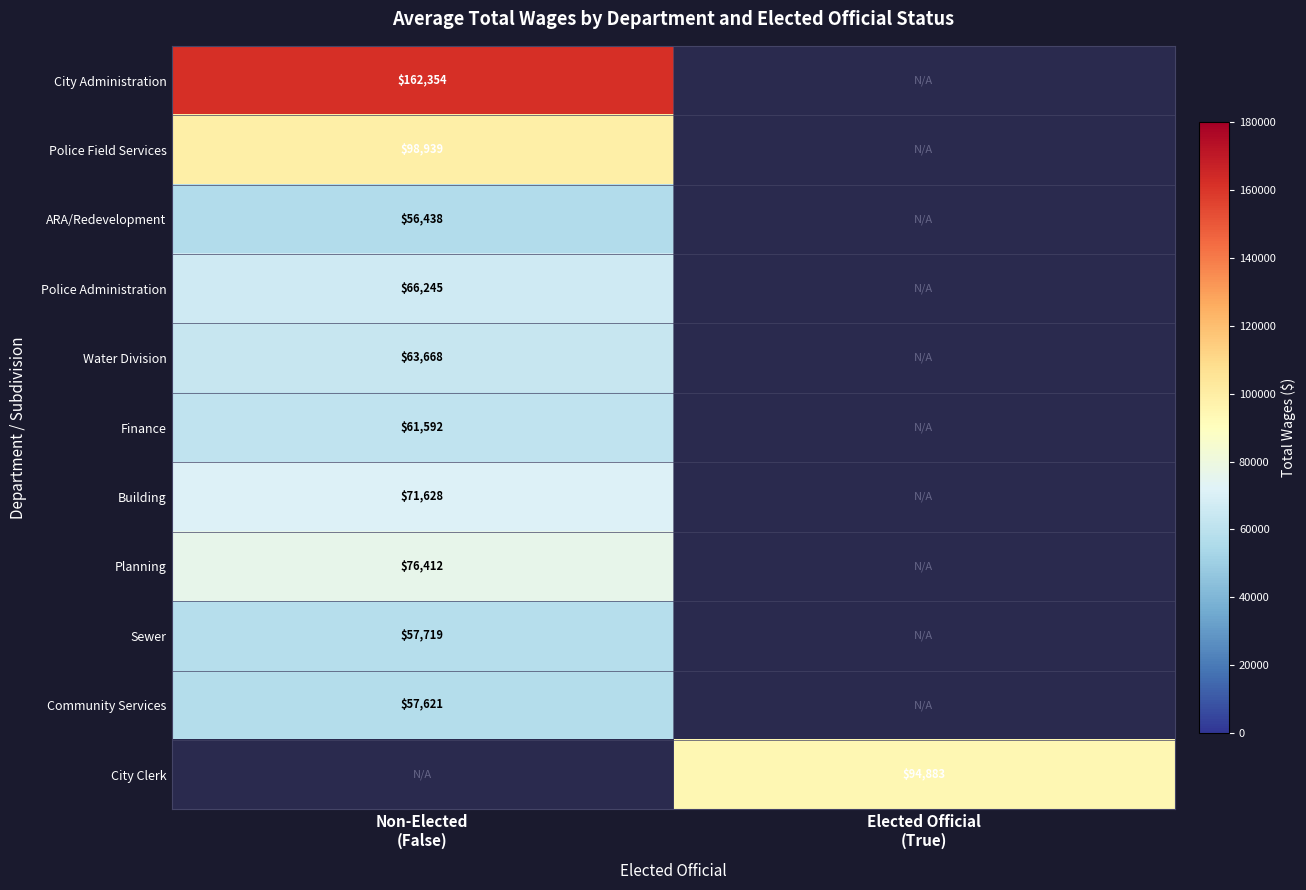

What is the difference between the highest and lowest values at Non-Elected
(False)?

105916.0